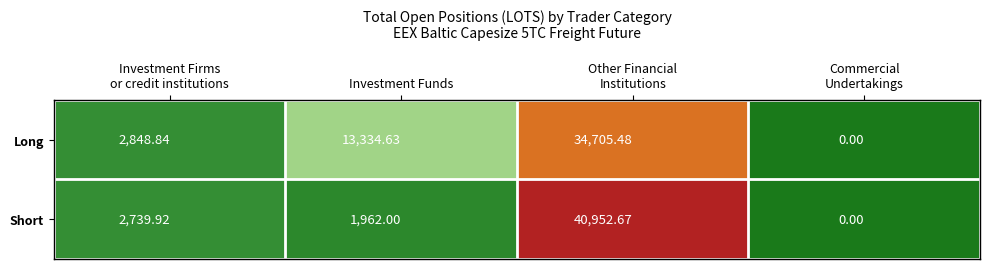

Which label corresponds to the largest value in the chart?

Other Financial
Institutions